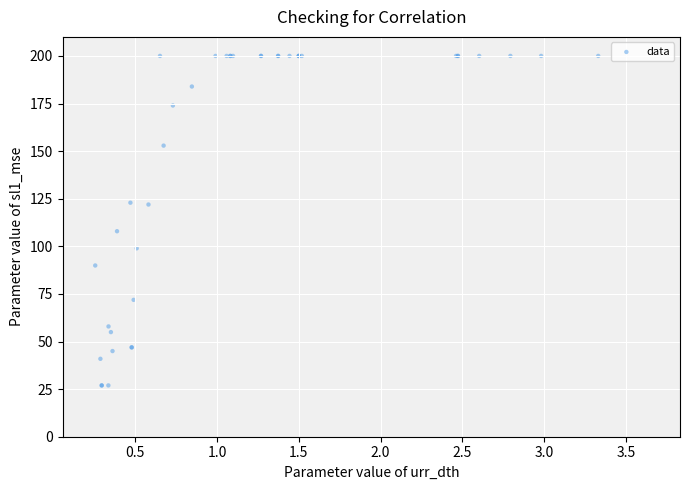

What Y value in the scatter plot is closest to 113?

107.9